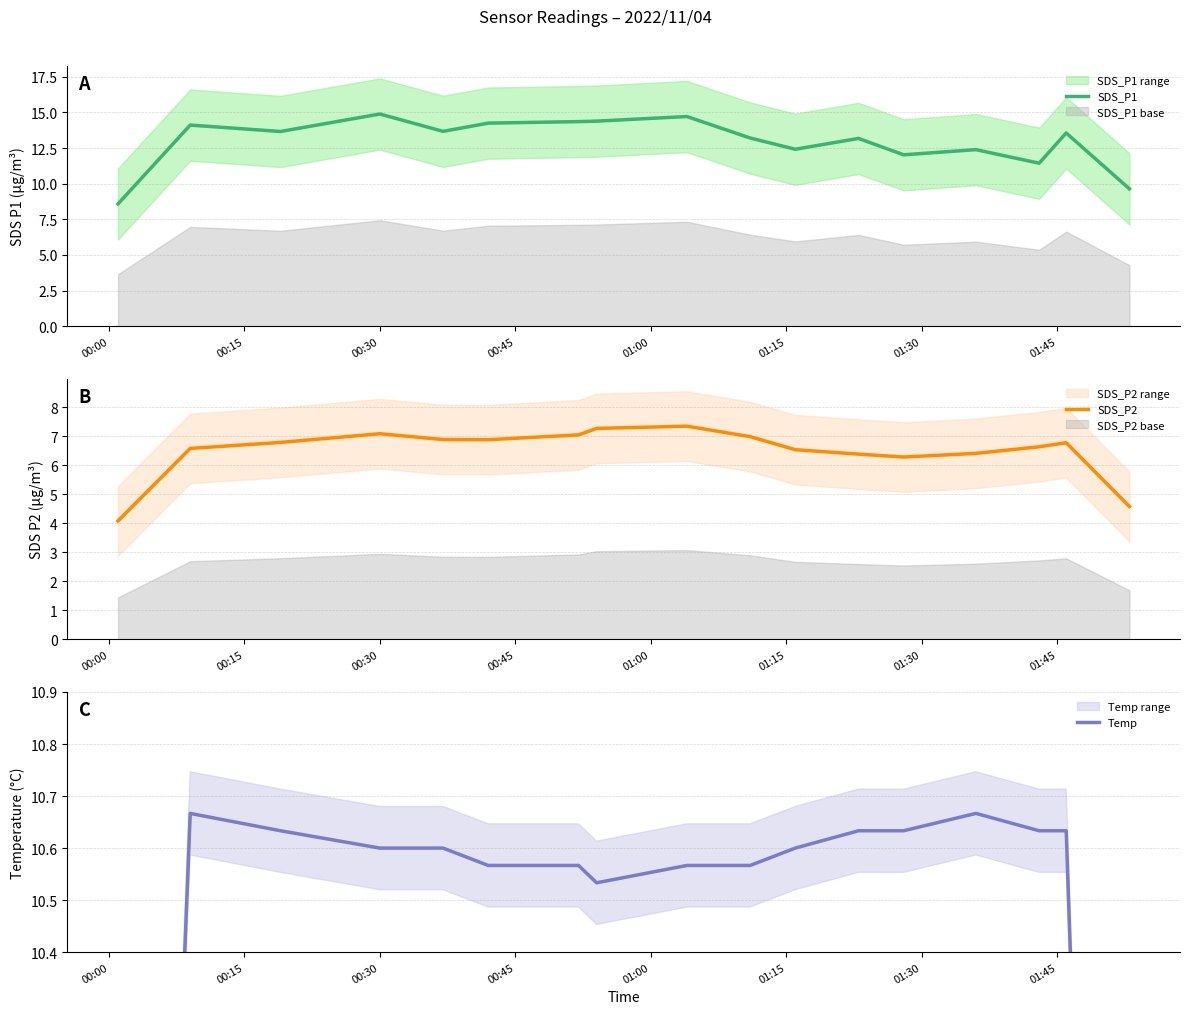

What is the lowest value of the SDS_P2 series?

4.1